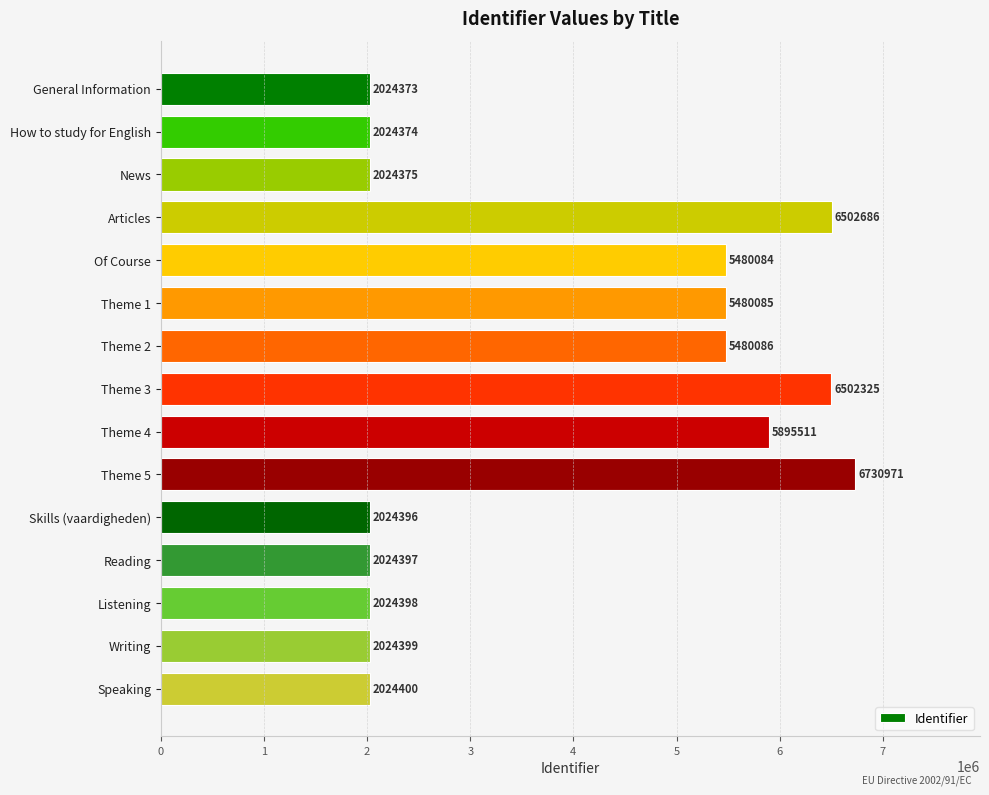

What is the minimum value shown in the chart?

2024373